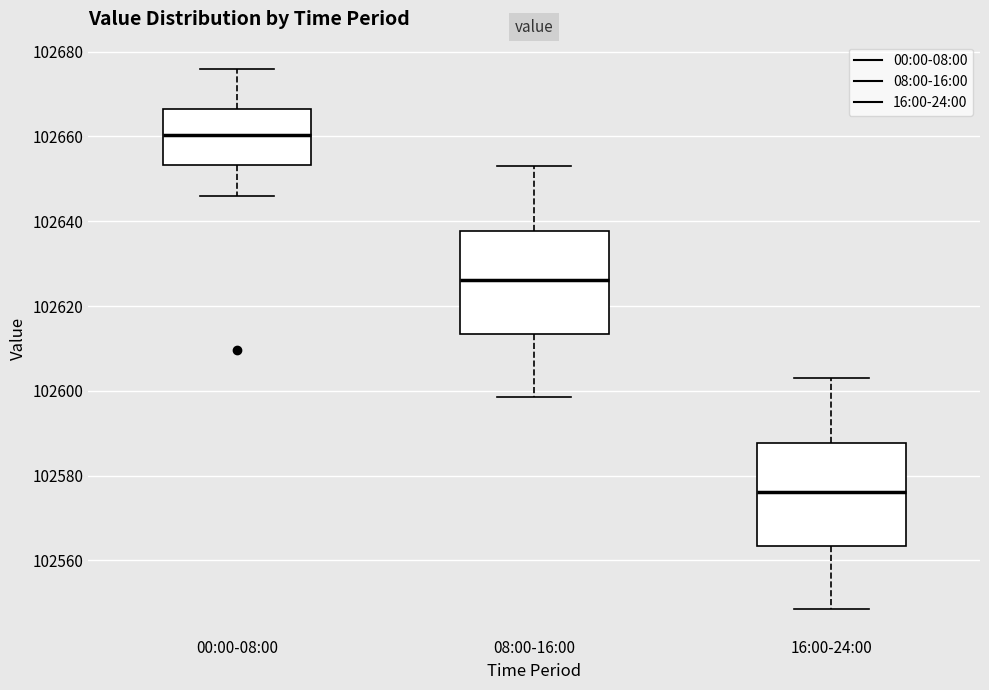

Reading left to right, transcribe this box plot: for each box, give where its median line is, the range the box spans, and where its two whiskers end, as read against the y-axis. The values are not printed on the chart, so give them approximately, as read against the axis.

00:00-08:00: median 102660, box 102654 to 102666, whiskers 102646 to 102676
08:00-16:00: median 102626, box 102614 to 102638, whiskers 102598 to 102652
16:00-24:00: median 102576, box 102564 to 102588, whiskers 102548 to 102602